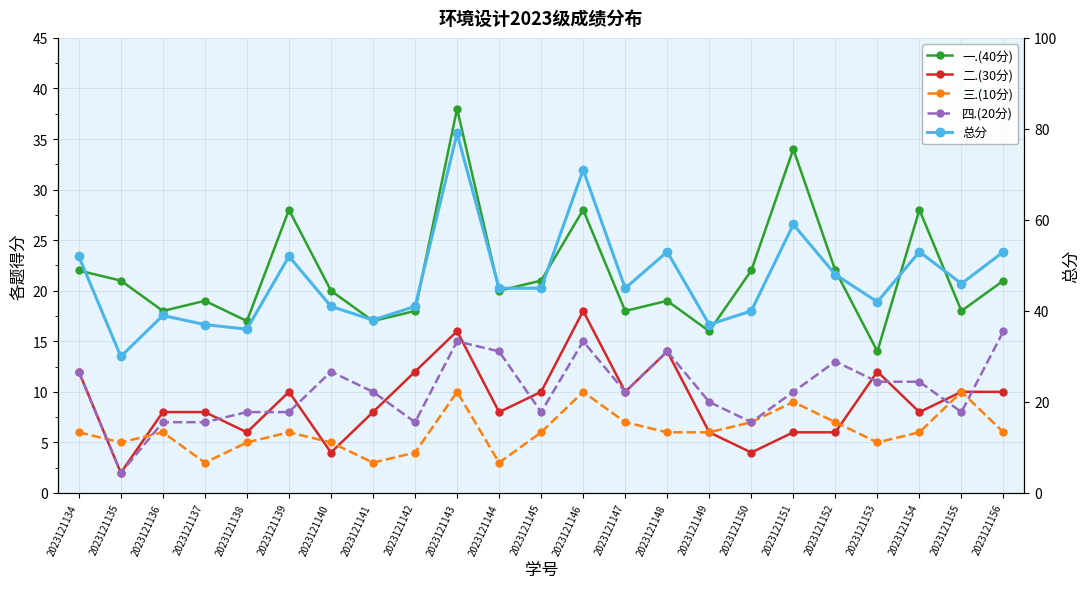

At which category is the sum across all series the highest?

2023121143